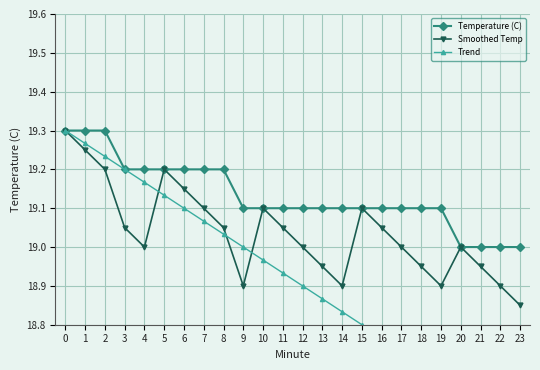

What is the total value across all series at 9?

57.0